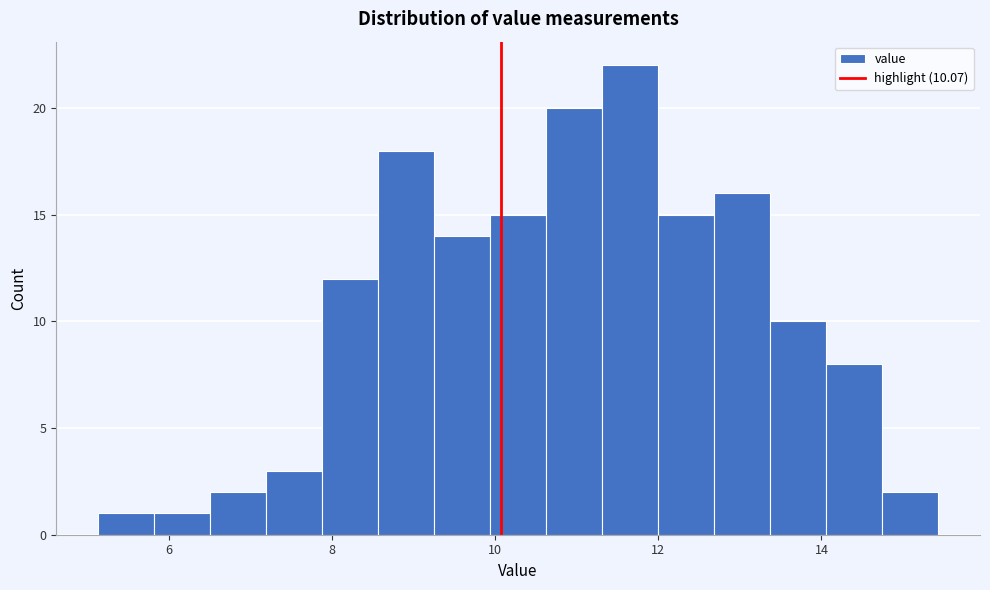

Around what value on the x-axis is the tallest bar? Give the approximate position of its centre, as read against the axis.

11.6